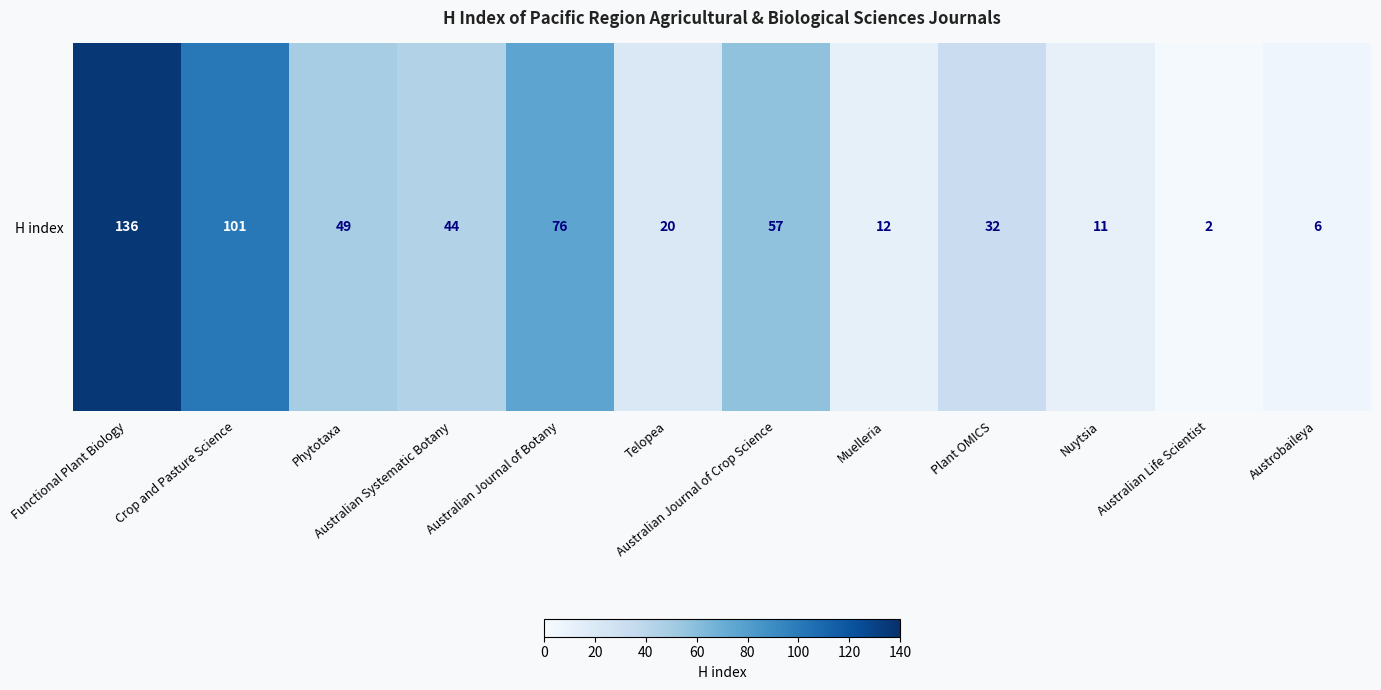

Reading left to right, list all the values displayed in this chart.

136	101	49	44	76	20	57	12	32	11	2	6